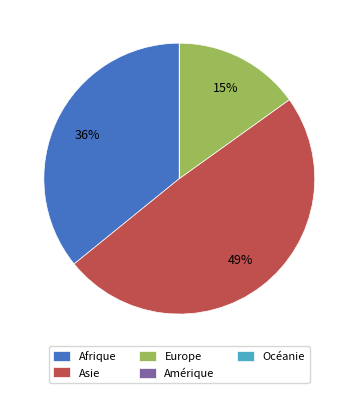

To the nearest percent, what is the difference between the largest and smallest slice percentages?

49%